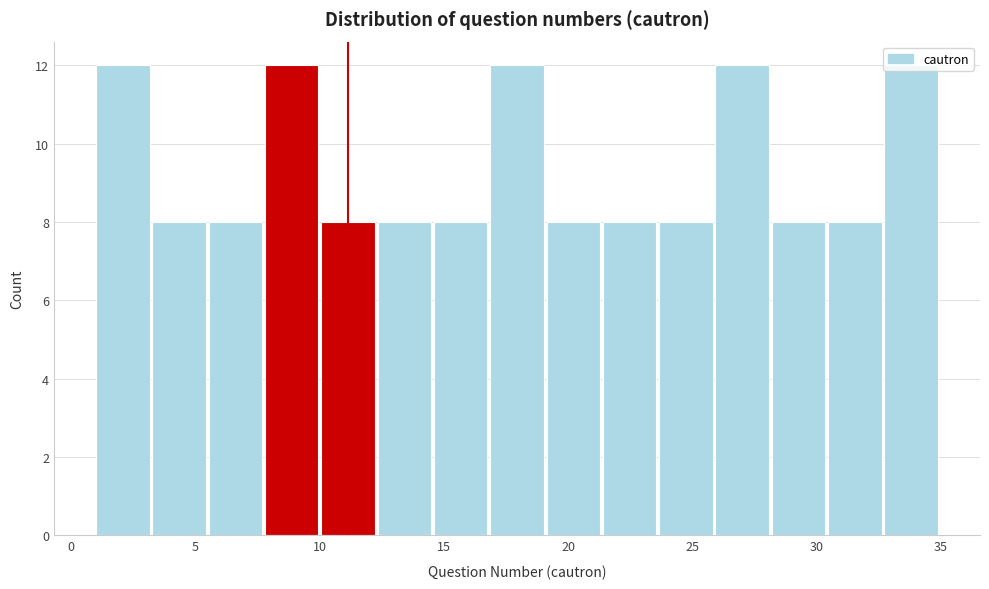

Reading left to right, list every bar in this chart as the range it spans on the x-axis followed by its height. Neither the bar edges nor the heights are printed on the chart, so give them approximately, as read against the axes.

1.0 to 3.5: 12
3.5 to 5.5: 8
5.5 to 8.0: 8
8.0 to 10.0: 12
10.0 to 12.5: 8
12.5 to 14.5: 8
14.5 to 17.0: 8
17.0 to 19.0: 12
19.0 to 21.5: 8
21.5 to 23.5: 8
23.5 to 26.0: 8
26.0 to 28.0: 12
28.0 to 30.5: 8
30.5 to 32.5: 8
32.5 to 35.0: 12